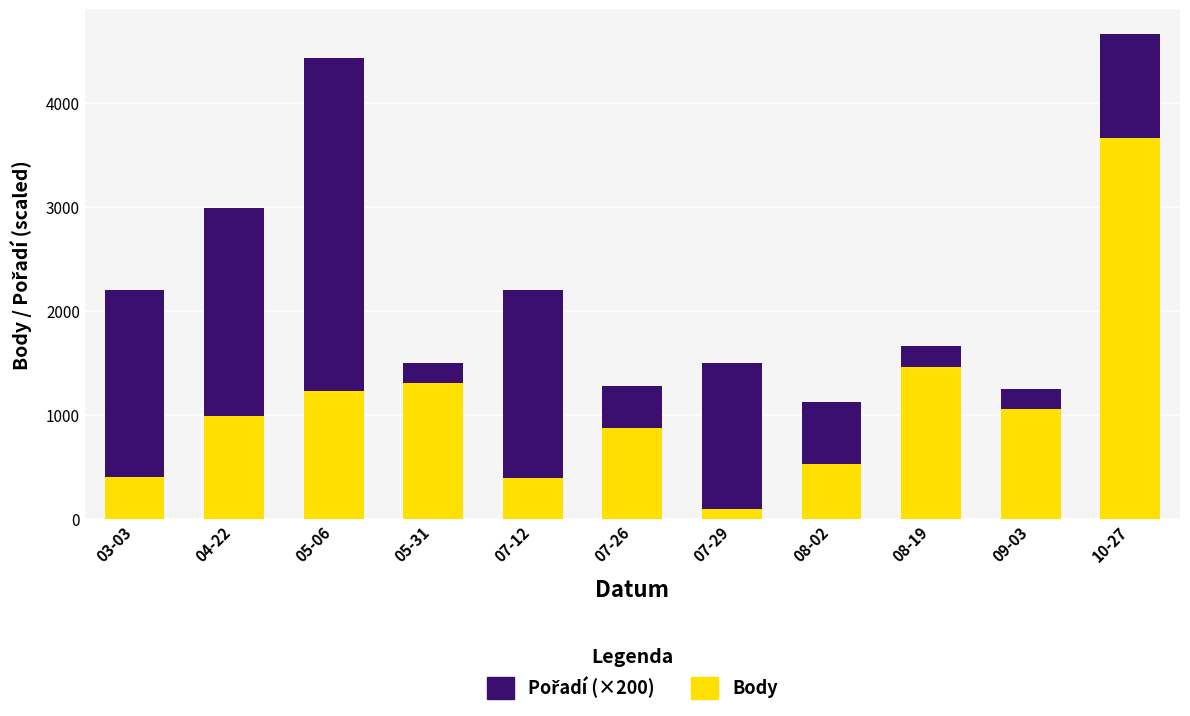

How many values in the Body series are below 989?

5